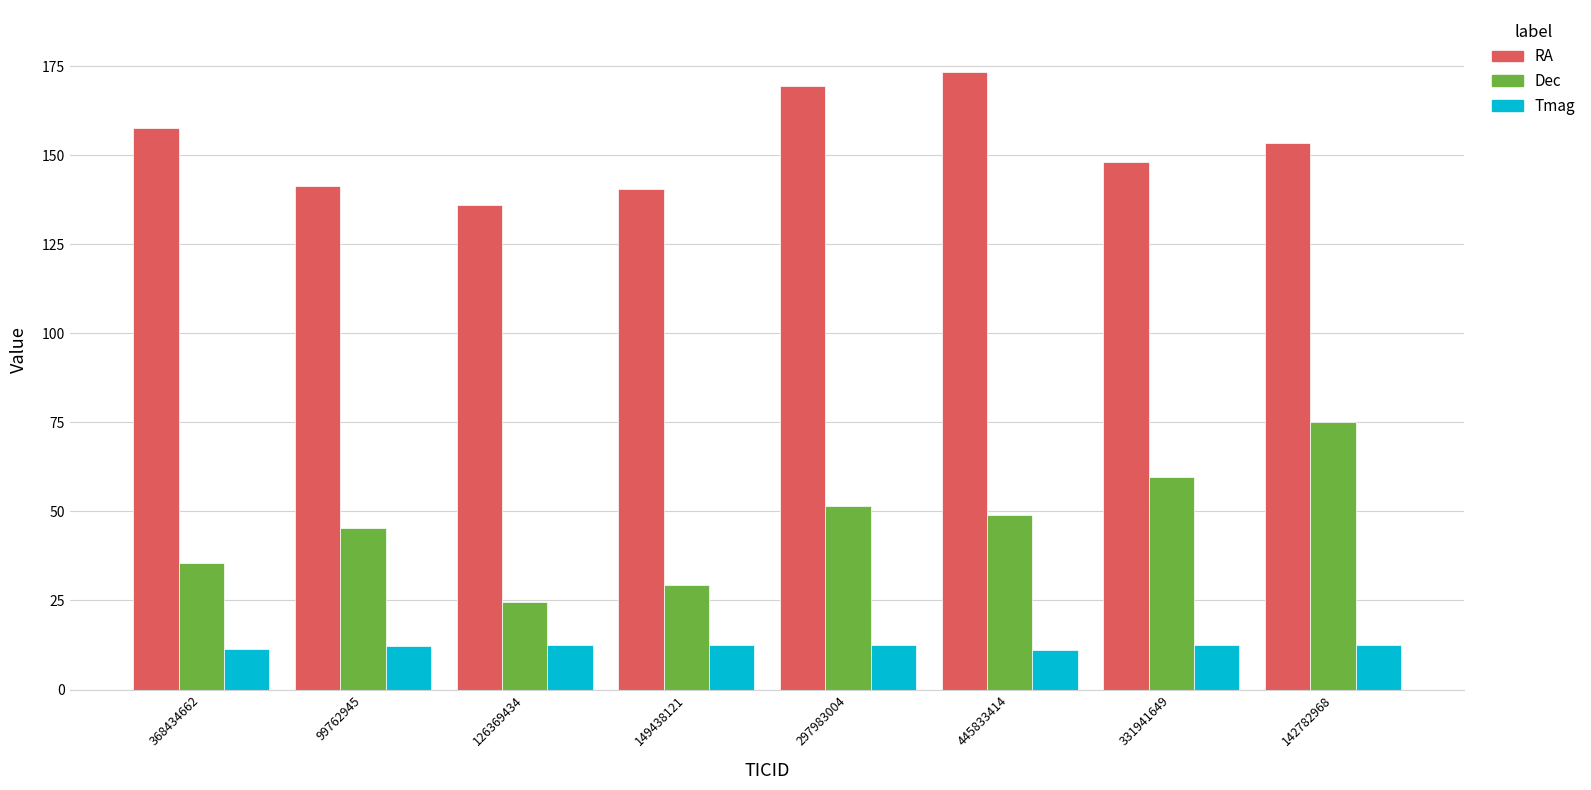

At which label does RA first exceed 153?

368434662